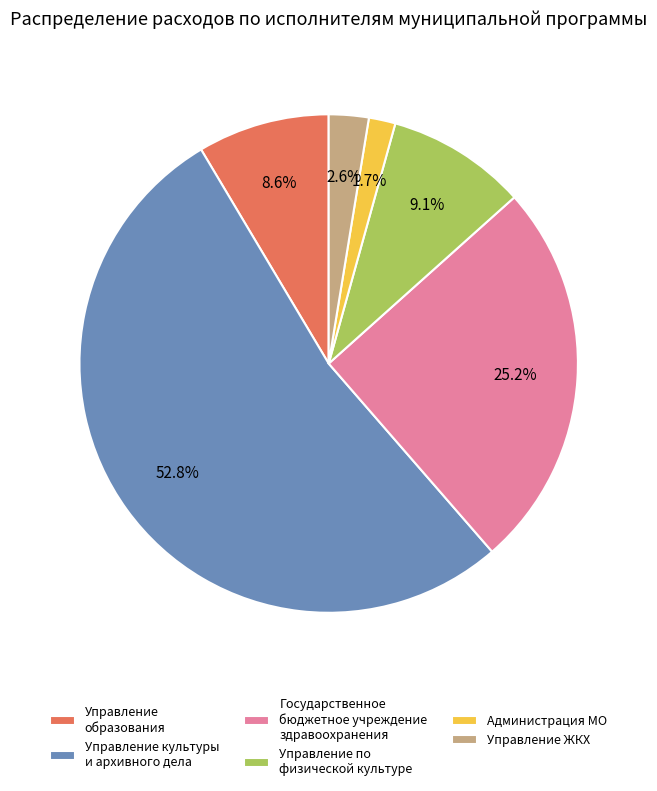

Which has a higher value, Управление образования or Администрация МО?

Управление образования